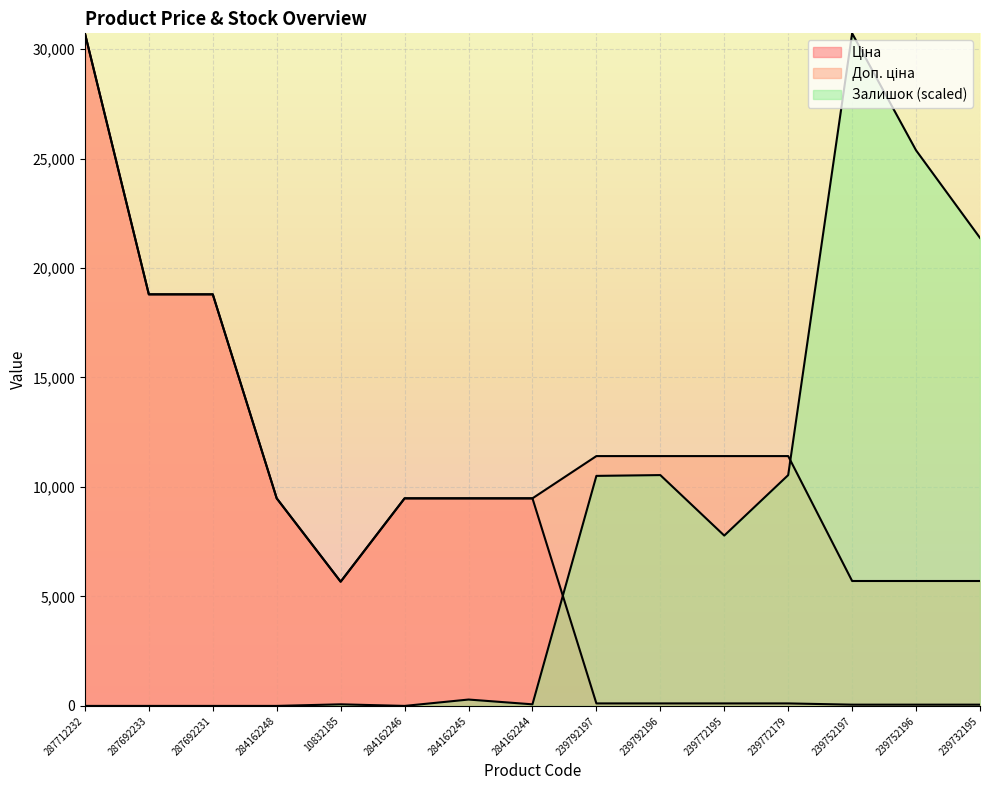

At which category is the sum across all series the highest?

287712232